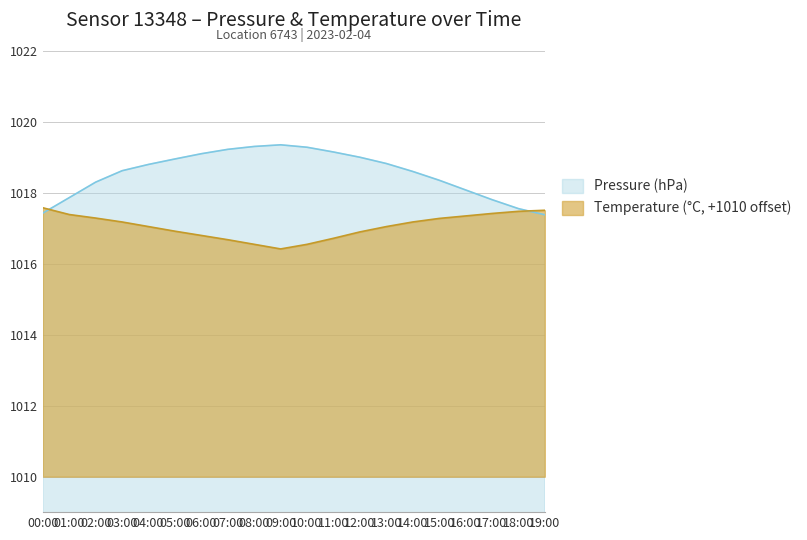

Rank the series by their average value, from highest to lowest.

Pressure (hPa), Temperature (°C, +1010 offset)